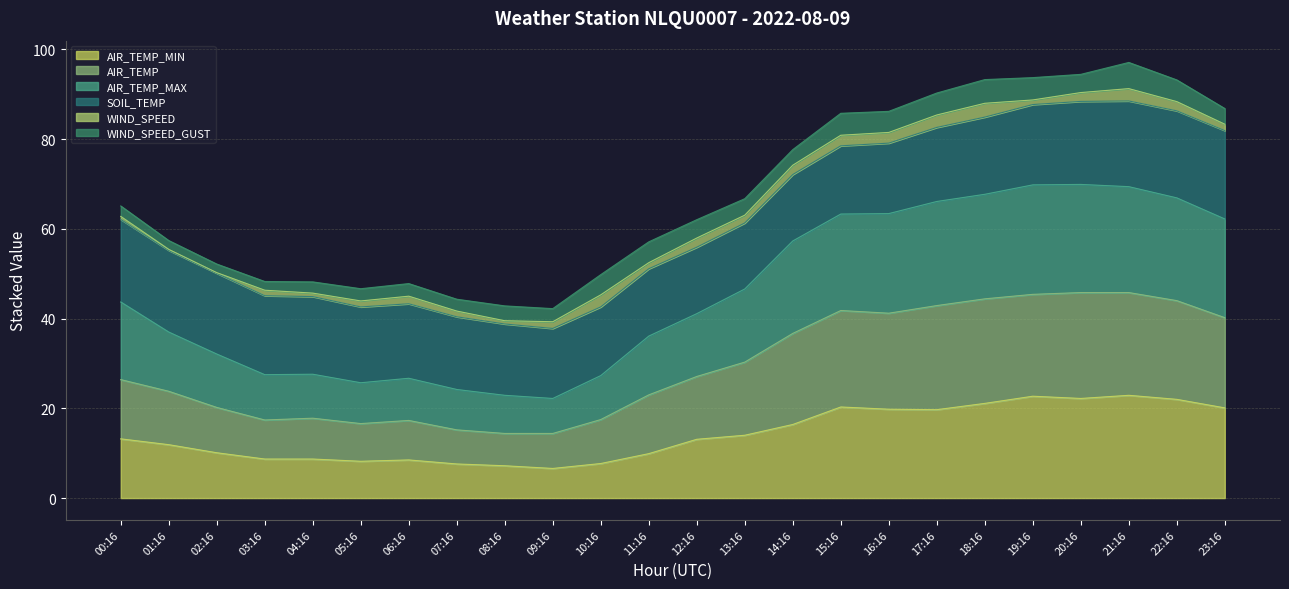

Is the value of AIR_TEMP at 00:16 greater than the value of AIR_TEMP_MAX at 20:16?

No